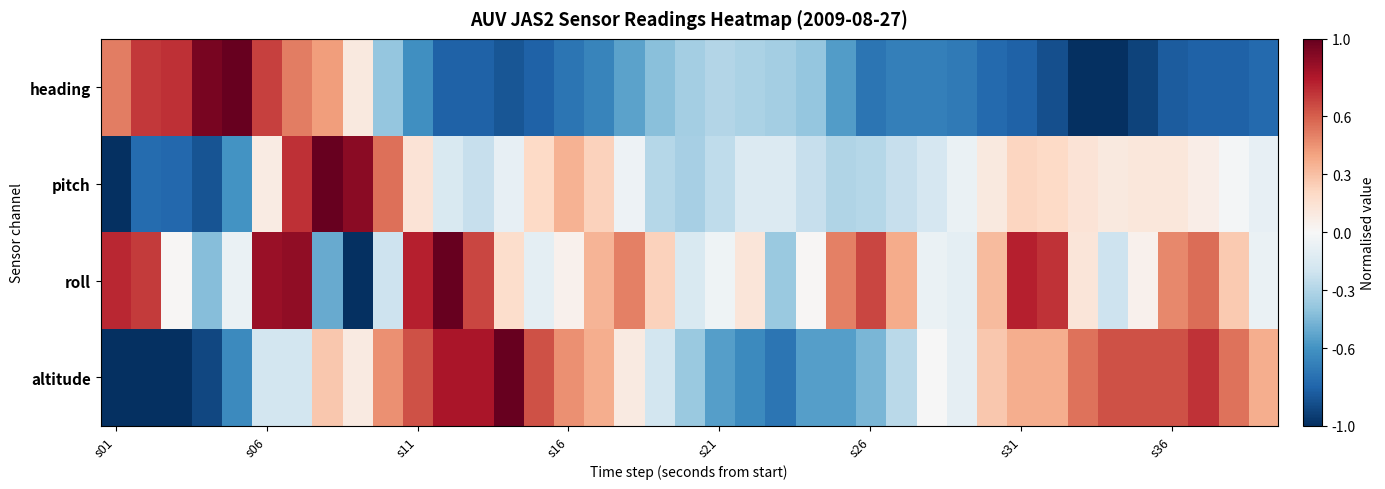

Reading right to left, transcribe all the data shown in this chart.

heading: -0.8	-0.8	-0.8	-0.8	-0.9	-1.0	-1.0	-0.9	-0.8	-0.8	-0.7	-0.7	-0.7	-0.7	-0.6	-0.4	-0.3	-0.3	-0.3	-0.3	-0.4	-0.5	-0.7	-0.7	-0.8	-0.9	-0.8	-0.8	-0.6	-0.4	0.1	0.4	0.5	0.7	1.0	1.0	0.7	0.7	0.5
pitch: -0.1	-0.0	0.1	0.1	0.1	0.1	0.1	0.2	0.2	0.1	-0.1	-0.2	-0.2	-0.3	-0.3	-0.2	-0.1	-0.1	-0.3	-0.3	-0.3	-0.0	0.2	0.4	0.2	-0.1	-0.2	-0.1	0.1	0.6	0.9	1.0	0.7	0.1	-0.6	-0.9	-0.8	-0.8	-1.0
roll: -0.1	0.3	0.6	0.5	0.0	-0.2	0.1	0.7	0.8	0.3	-0.1	-0.1	0.4	0.7	0.5	0.0	-0.4	0.1	-0.0	-0.2	0.2	0.5	0.3	0.0	-0.1	0.2	0.7	1.0	0.8	-0.2	-1.0	-0.5	0.9	0.9	-0.1	-0.4	0.0	0.7	0.8
altitude: 0.4	0.5	0.7	0.6	0.6	0.6	0.5	0.4	0.4	0.3	-0.1	-0.0	-0.3	-0.5	-0.5	-0.5	-0.7	-0.6	-0.5	-0.4	-0.2	0.1	0.4	0.5	0.6	1.0	0.8	0.8	0.6	0.5	0.1	0.3	-0.2	-0.2	-0.6	-0.9	-1.0	-1.0	-1.0